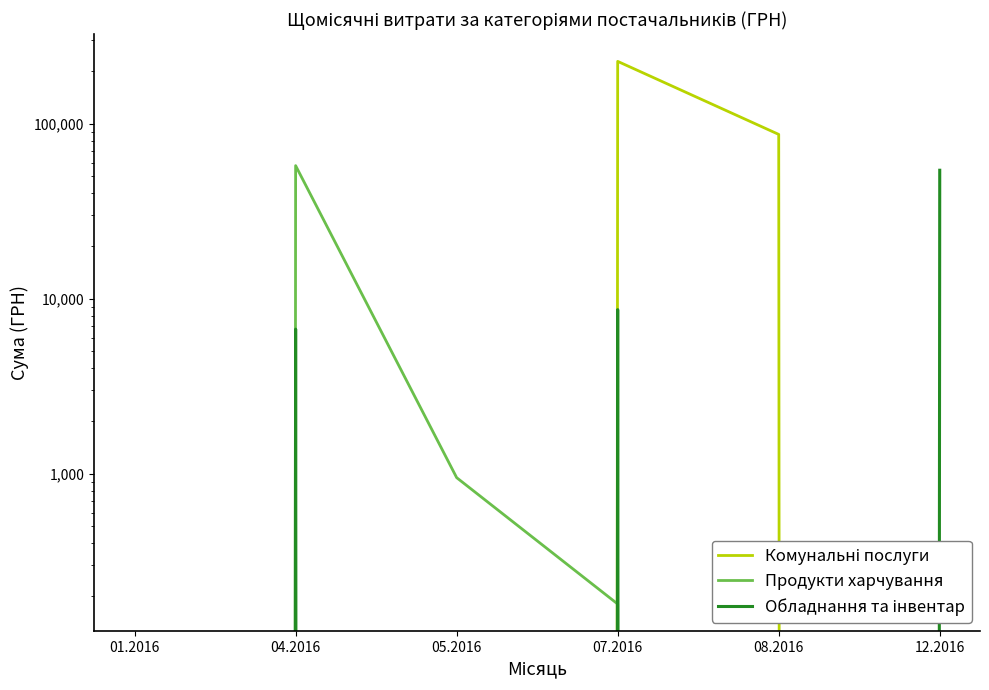

In Обладнання та інвентар, how many points are higher than both neighbors (excluding endpoints)?

2